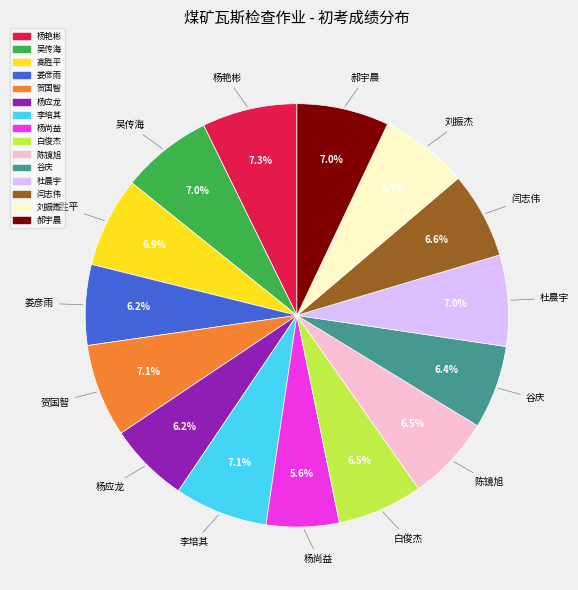

What is the smallest slice in the pie chart?

杨尚益